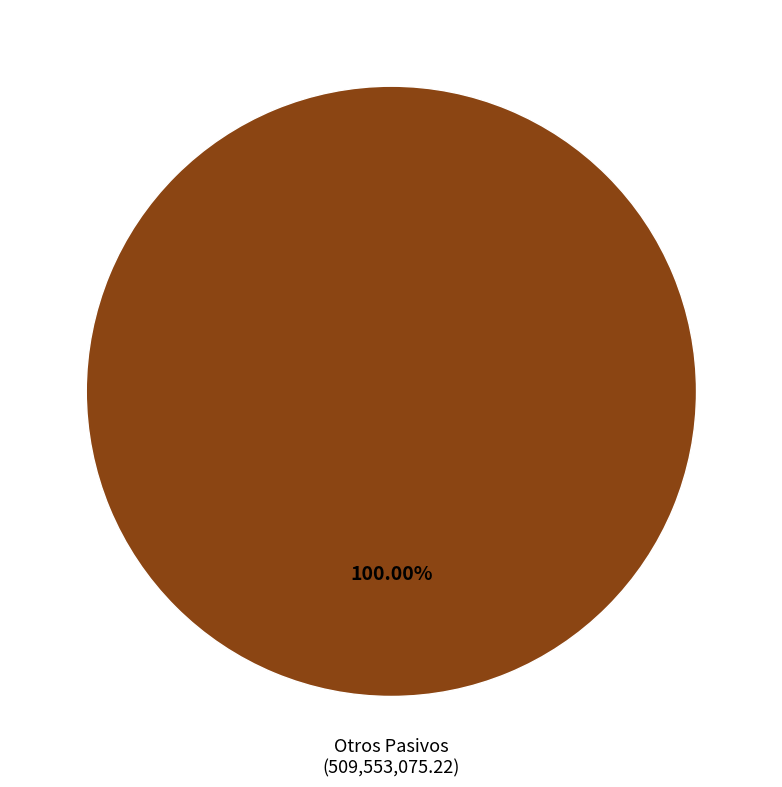

Does any single category account for the majority?

Yes